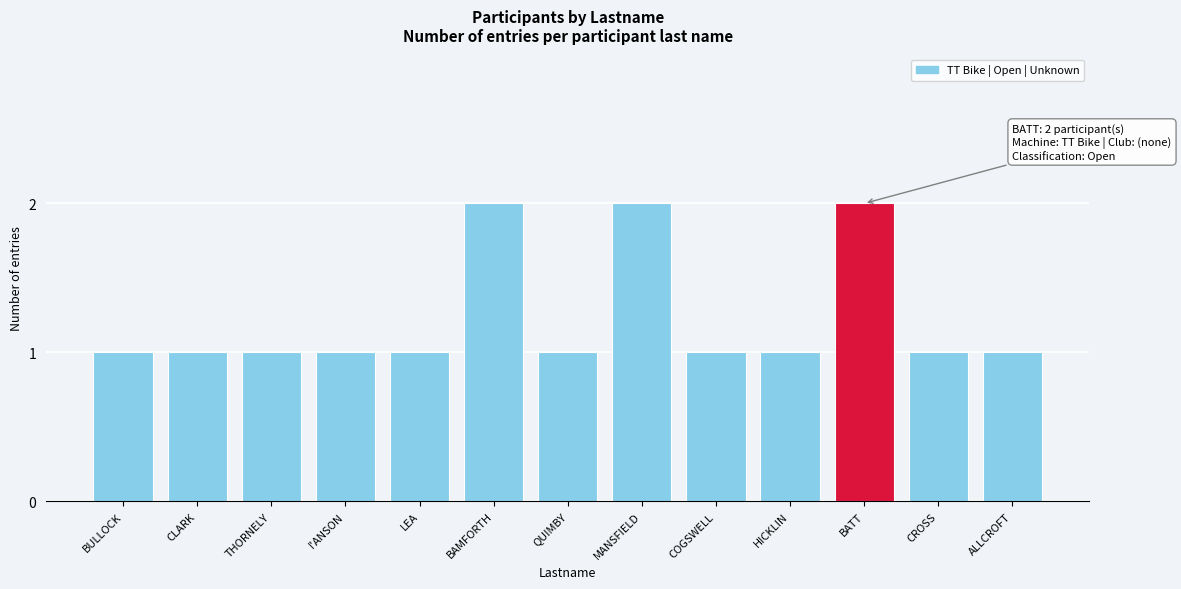

Reading left to right, what are all the values shown in this chart?

BULLOCK=1	CLARK=1	THORNELY=1	I'ANSON=1	LEA=1	BAMFORTH=2	QUIMBY=1	MANSFIELD=2	COGSWELL=1	HICKLIN=1	BATT=2	CROSS=1	ALLCROFT=1